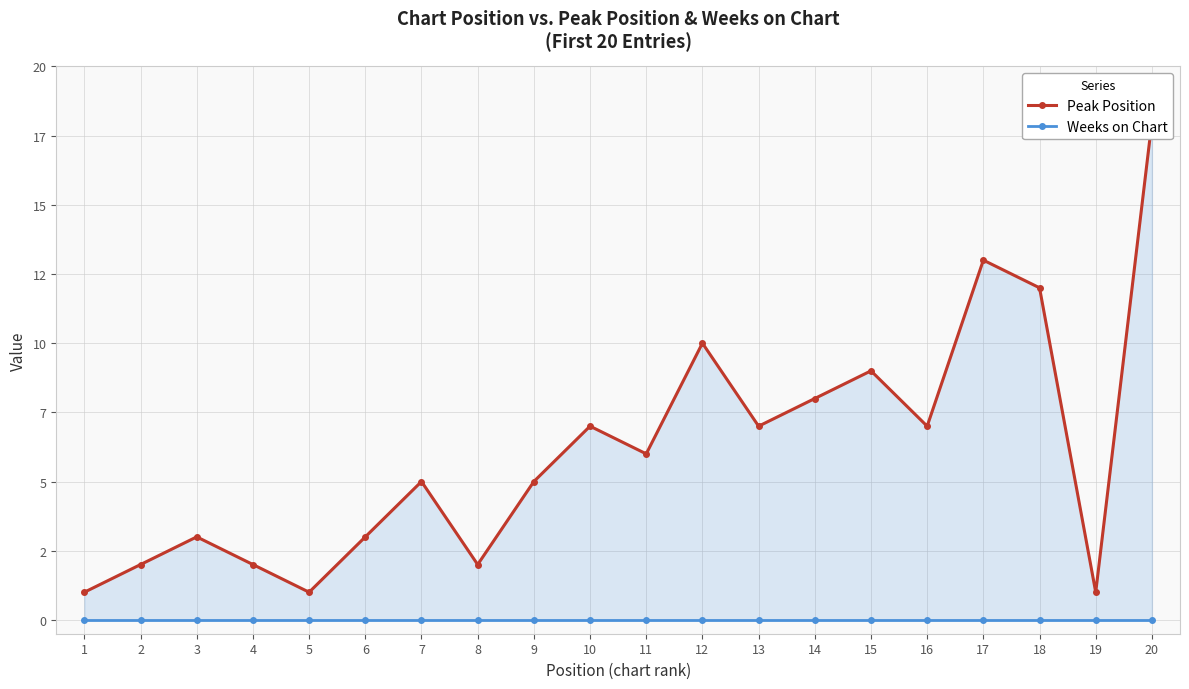

Between 12 and 10, which is larger?

12